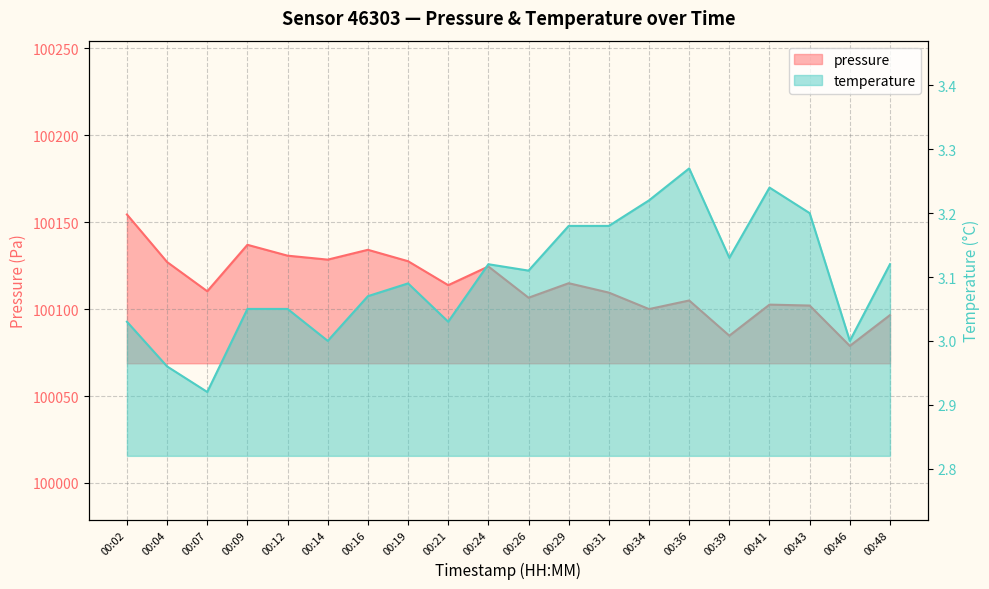

Which category has the highest value across all series?

00:02